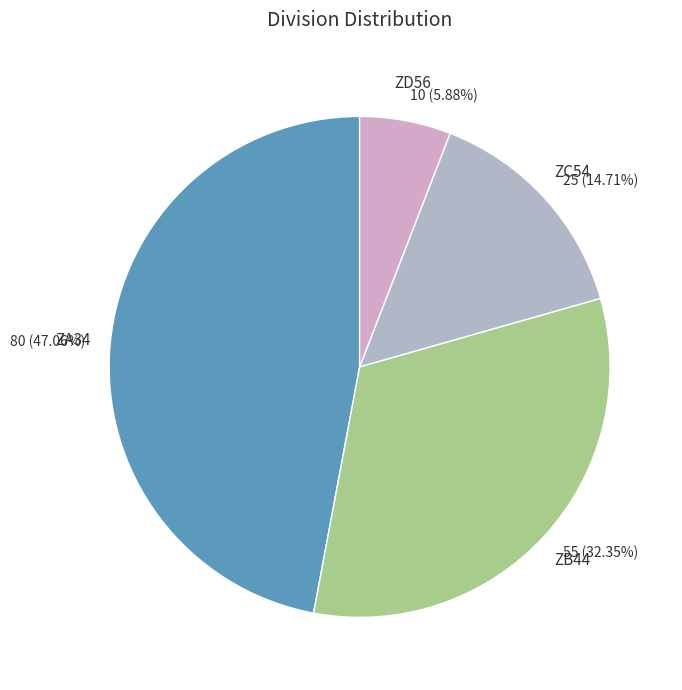

Is 55 (32.35%) the majority of the pie?

No